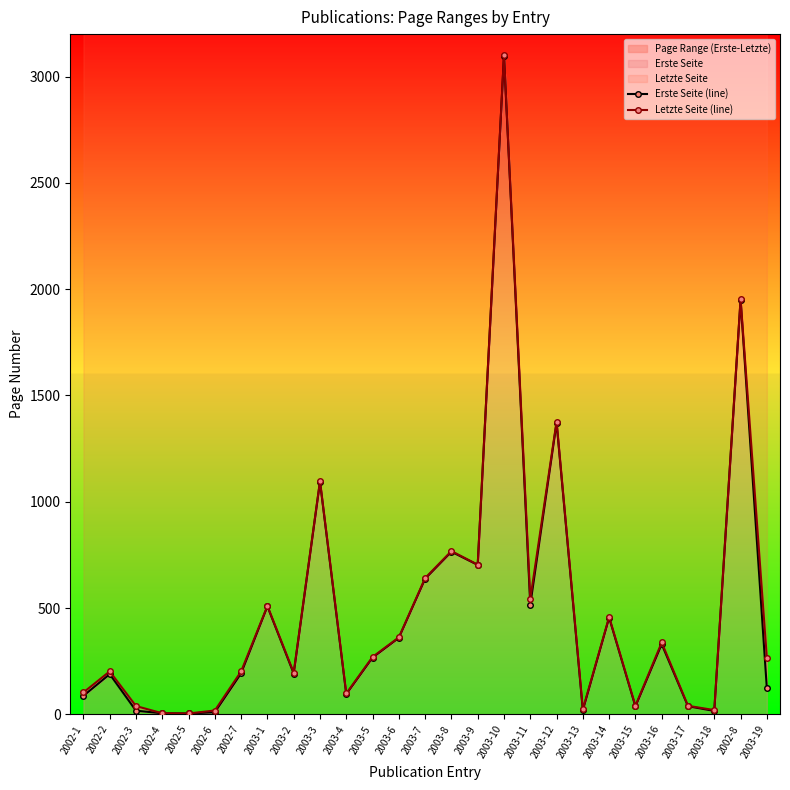

Where is the first local minimum for Erste Seite (line)?

2002-5